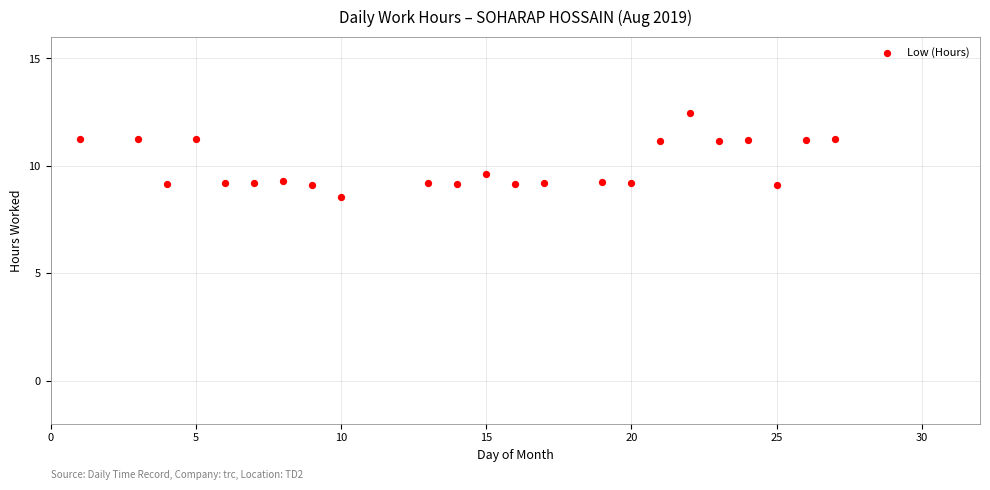

What is the range of Y values (max minus min)?

3.9